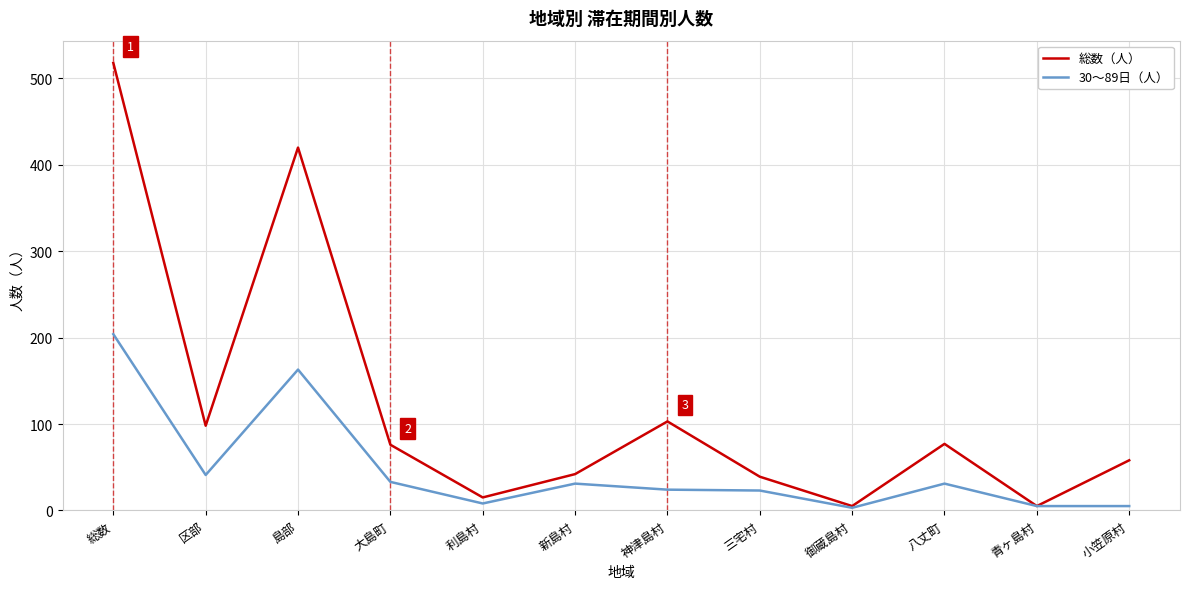

What is the highest value of the 30〜89日（人） series?

204